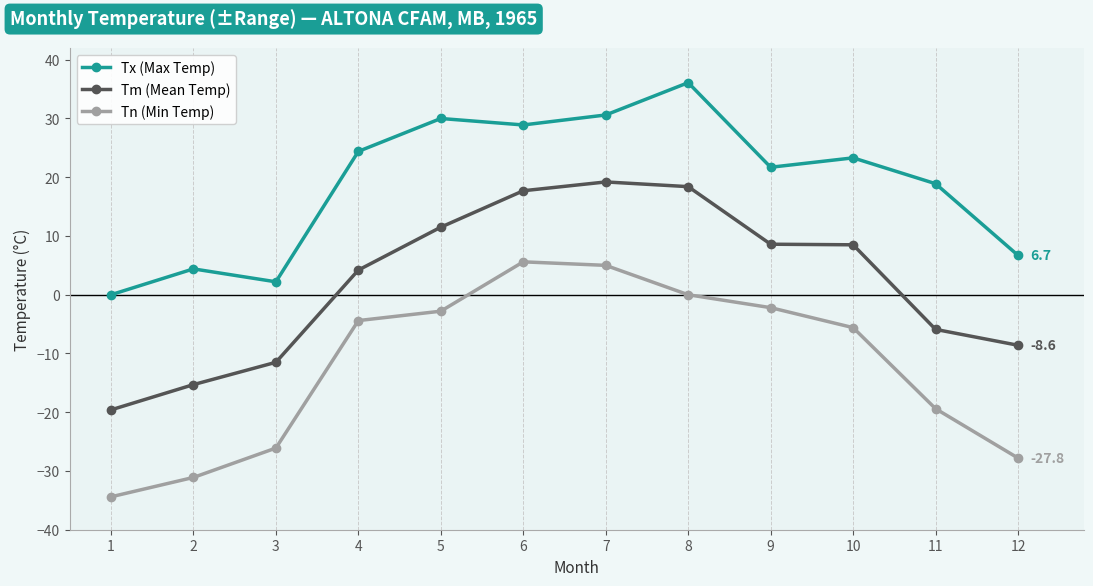

How many data points in Tx (Max Temp) are less than 23?

6